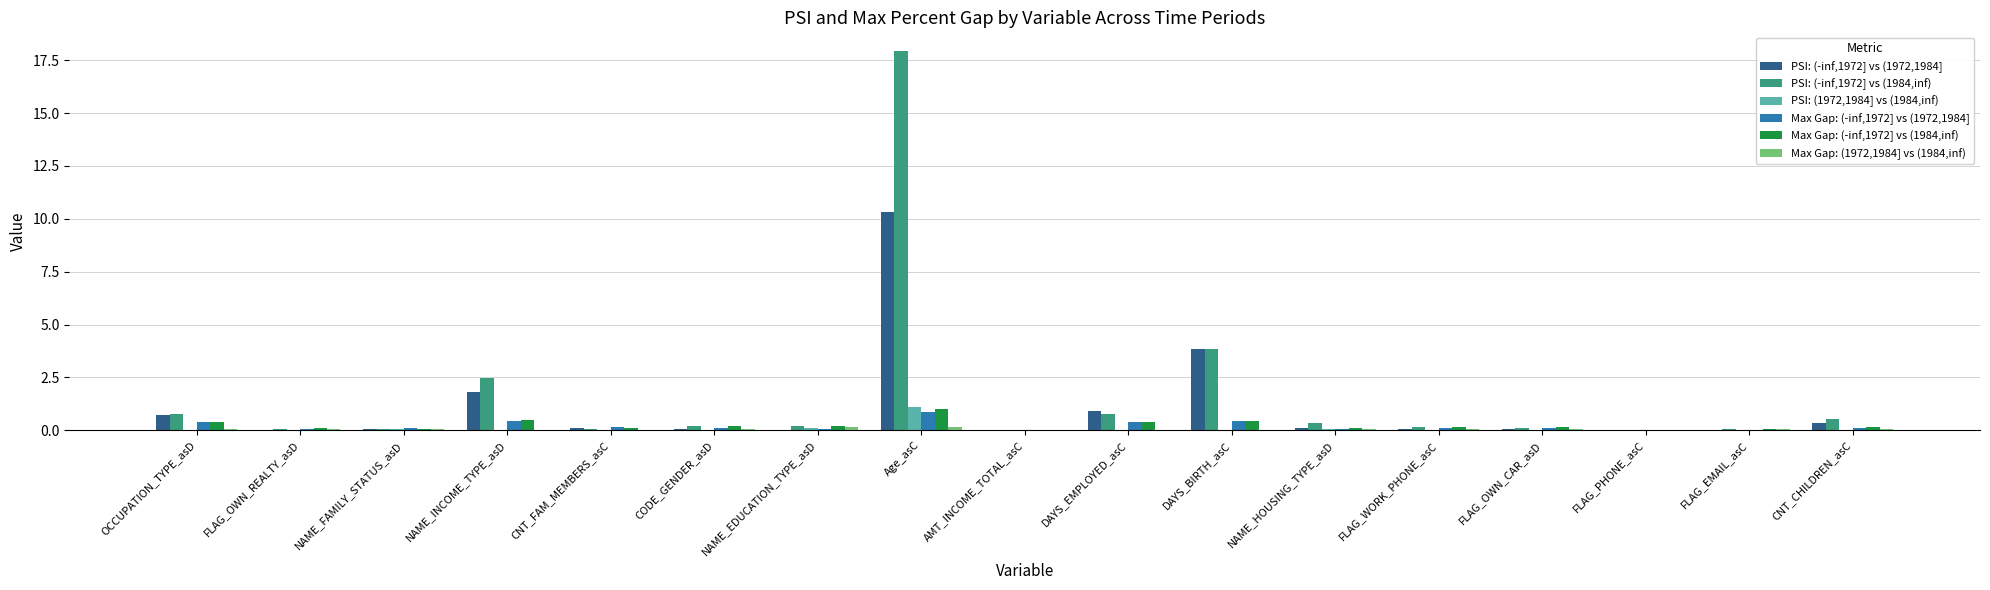

What is the greatest value displayed?

17.9